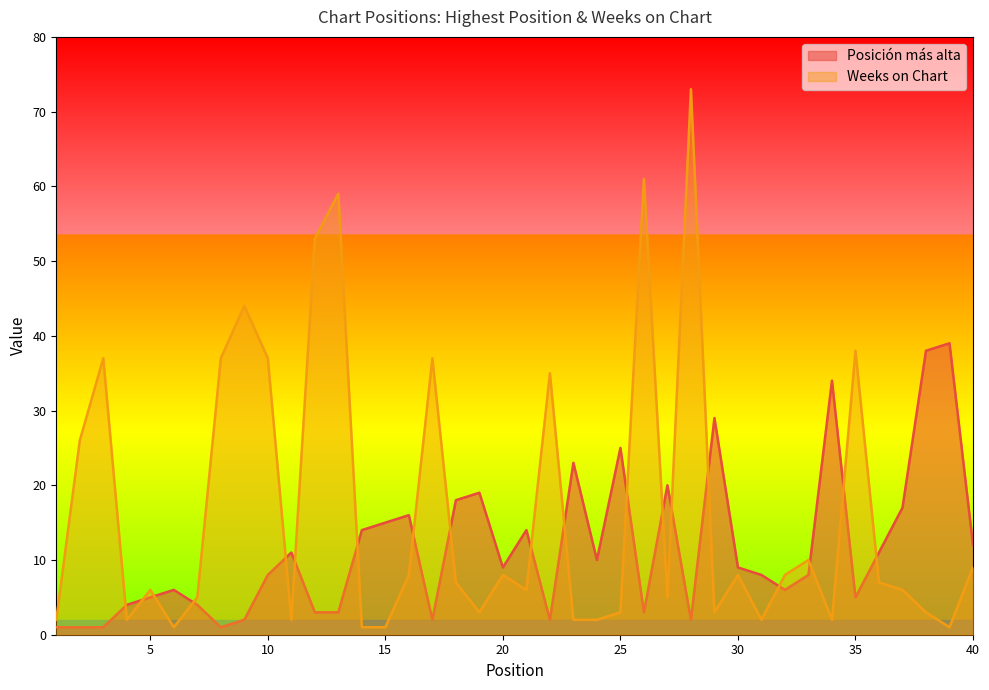

List the series in order of their overall mean, highest first.

Weeks on Chart, Posición más alta